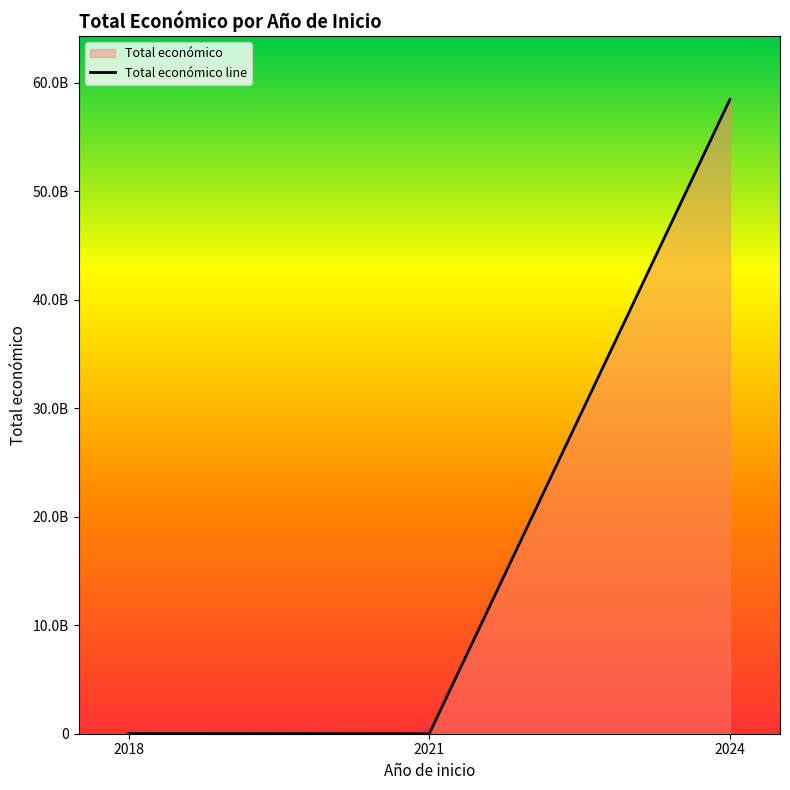

How many series are shown in this chart?

1